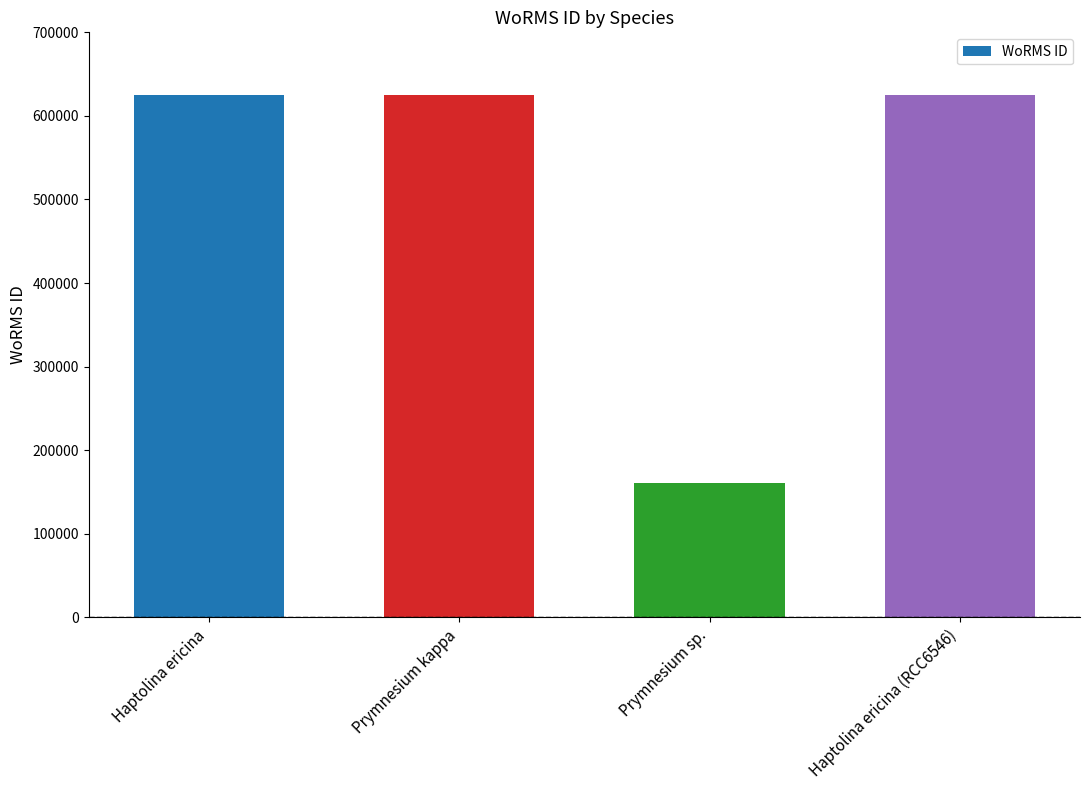

Which category has the lowest value across all series?

Prymnesium sp.